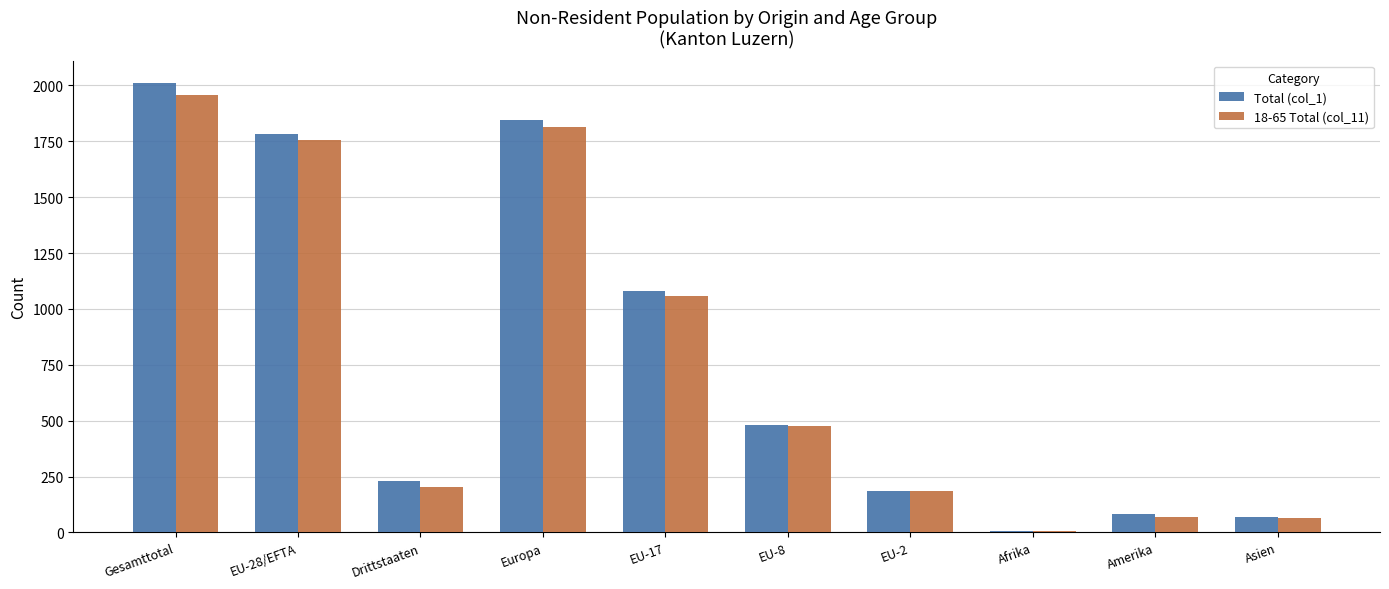

What is the sum of all 18-65 Total (col_11) values?

7590